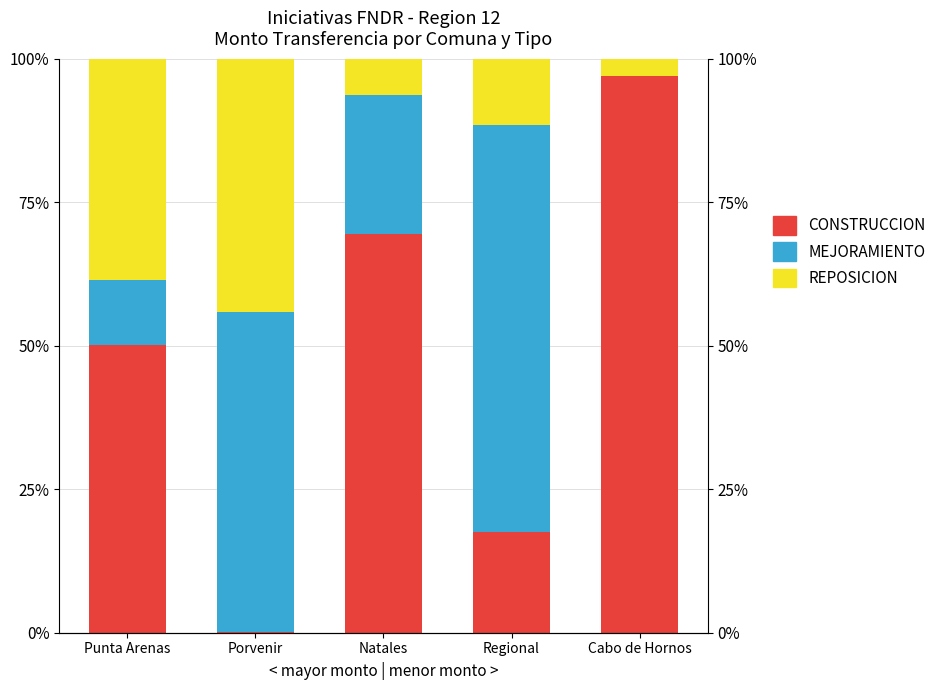

What value does the MEJORAMIENTO series have at Porvenir?

55.8